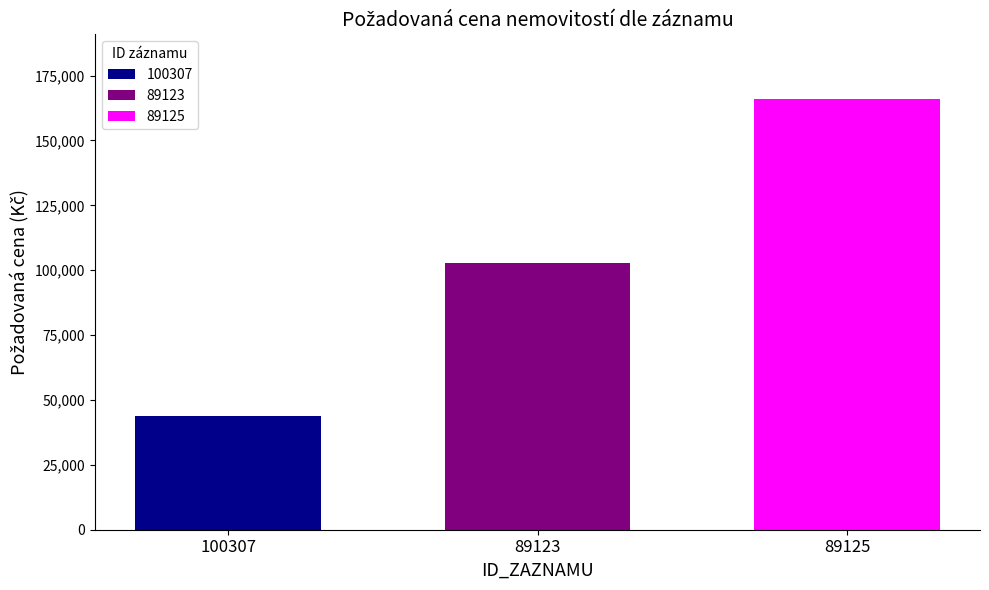

Count the values in the range 44000 to 166000.

3